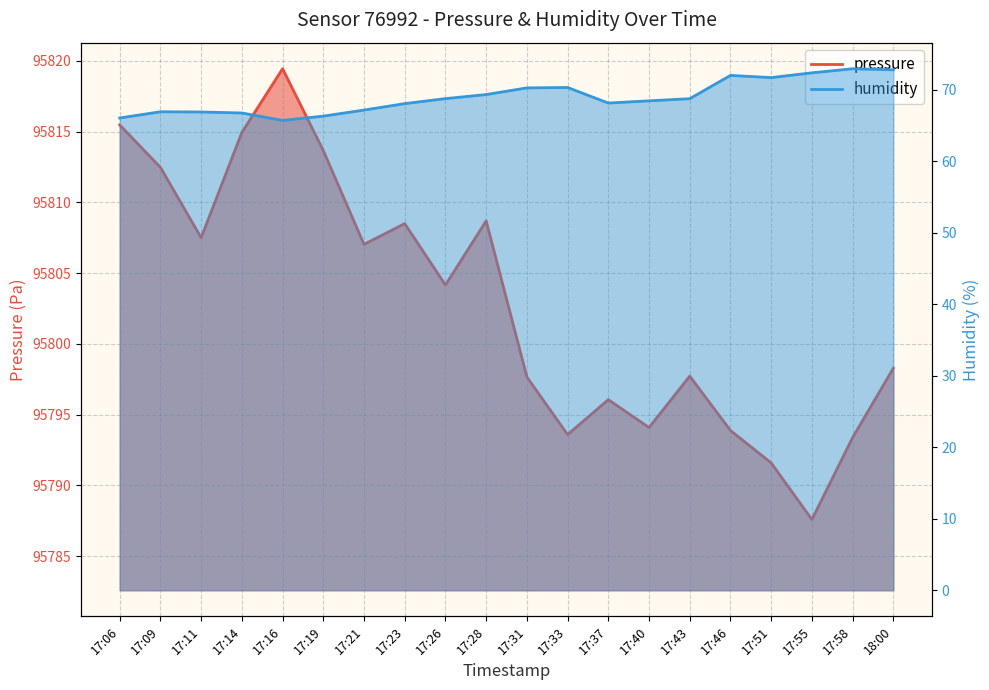

At 17:09, list the series in order from largest to smallest.

pressure, humidity